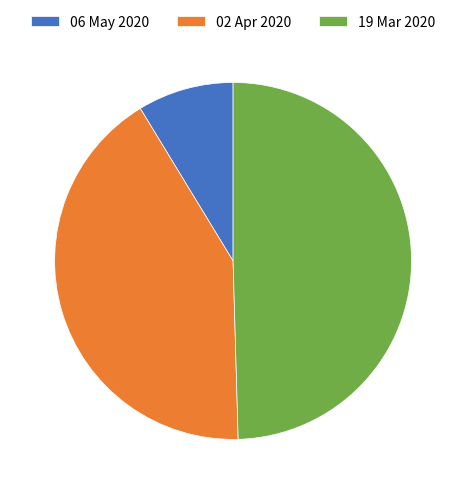

Is it true that 06 May 2020 is 9% of the pie?

True